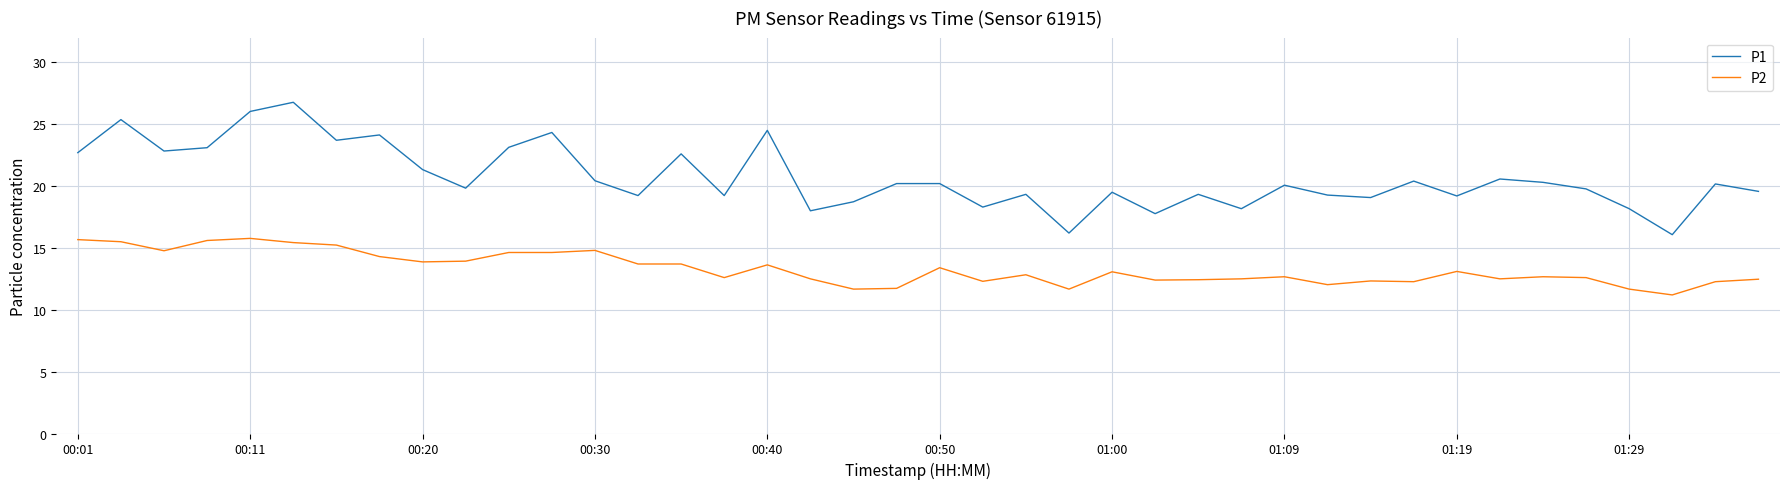

List the series in order of their overall mean, highest first.

P1, P2